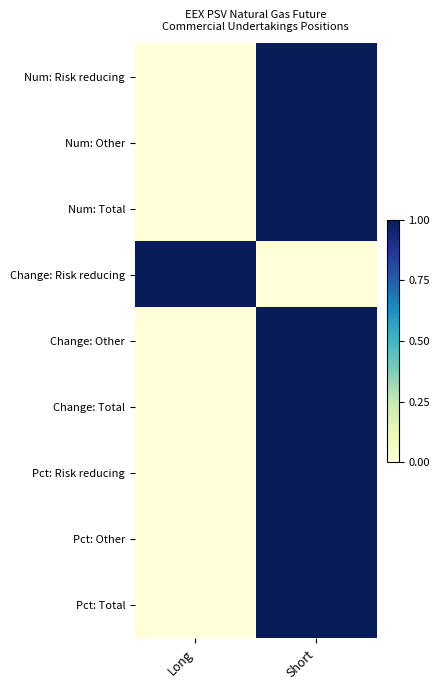

At which category does the chart reach its minimum across all series?

Long